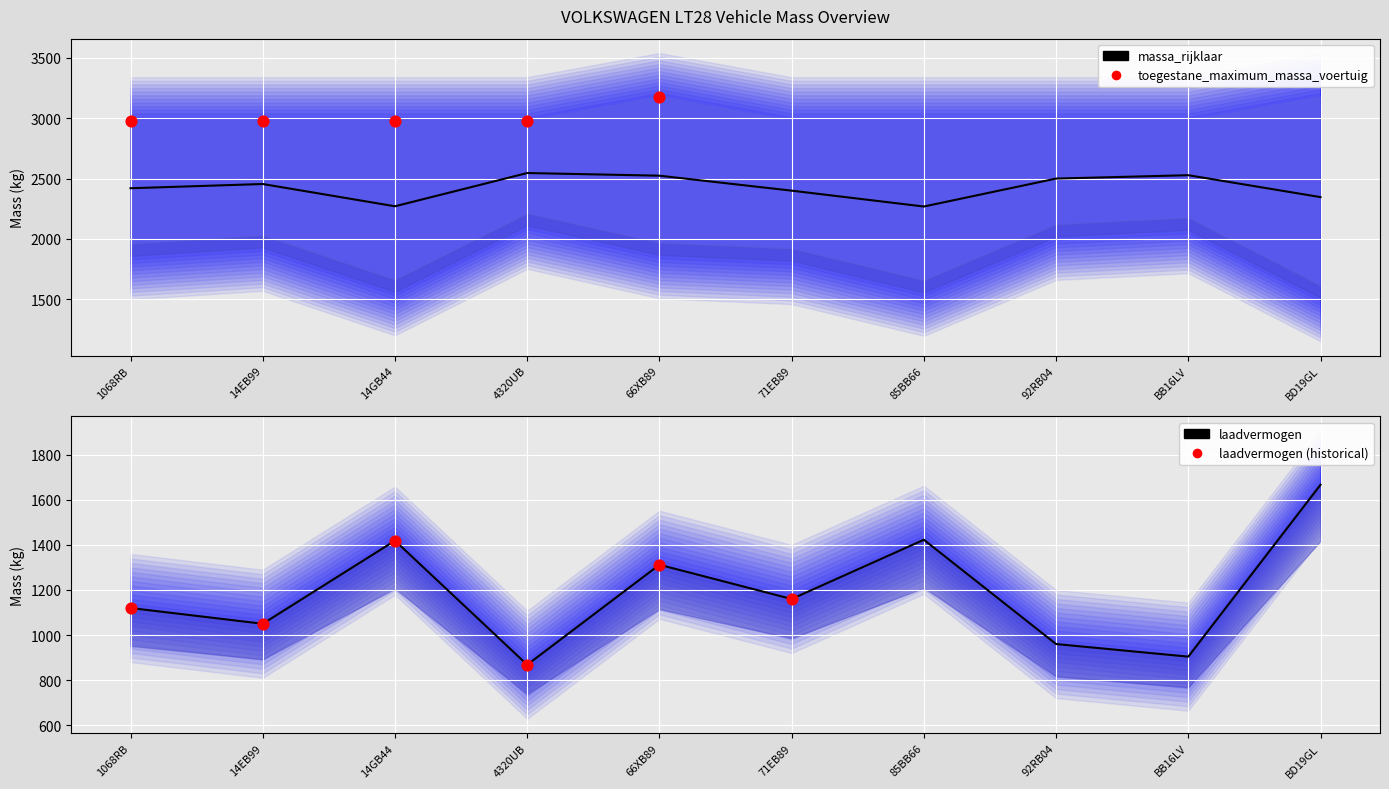

Which series has the largest Y range (max minus min)?

laadvermogen